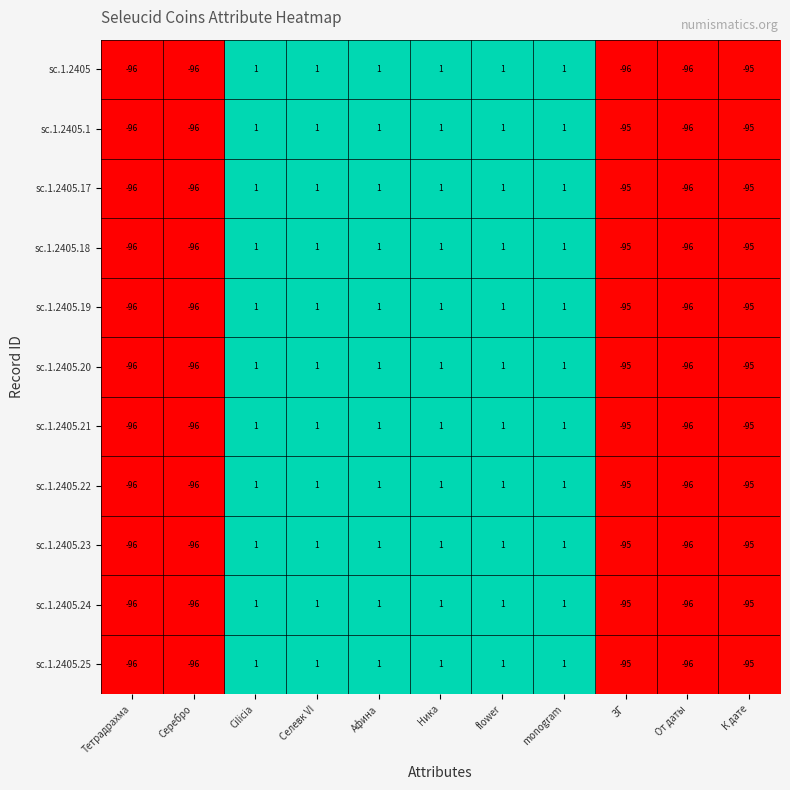

What is the smallest value displayed?

-96